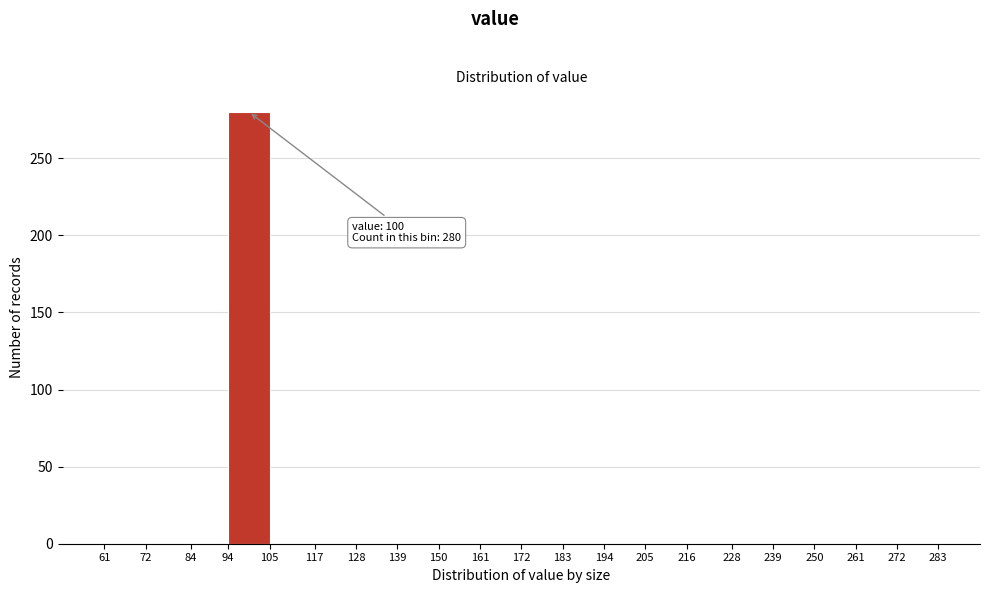

Which range on the x-axis has the tallest bar?

94 to 105